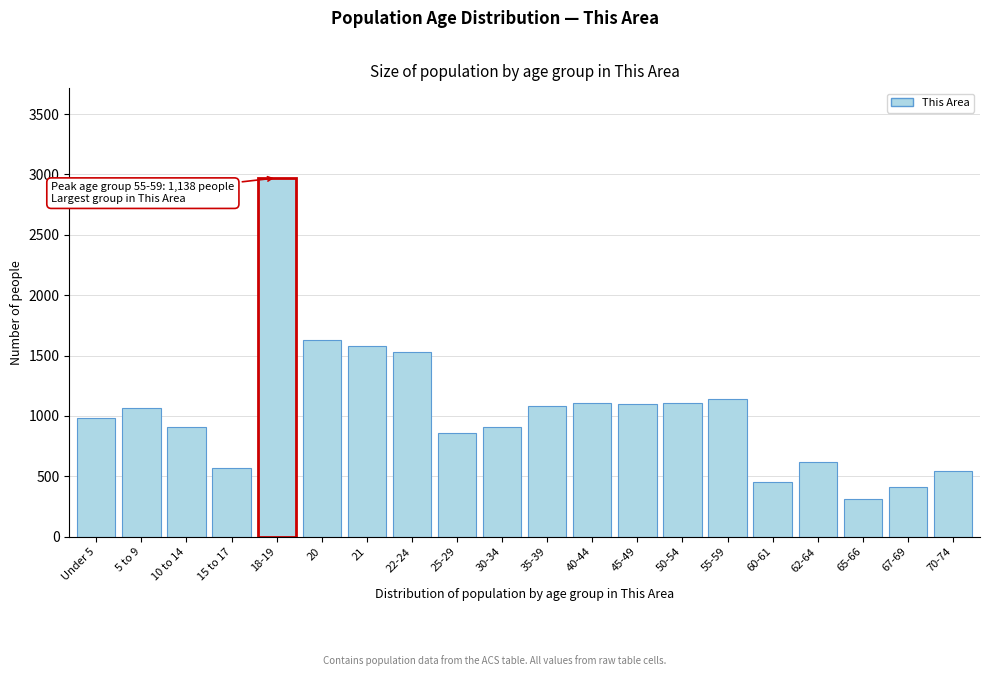

What is the sum of the values at 35-39 and 30-34?

1995